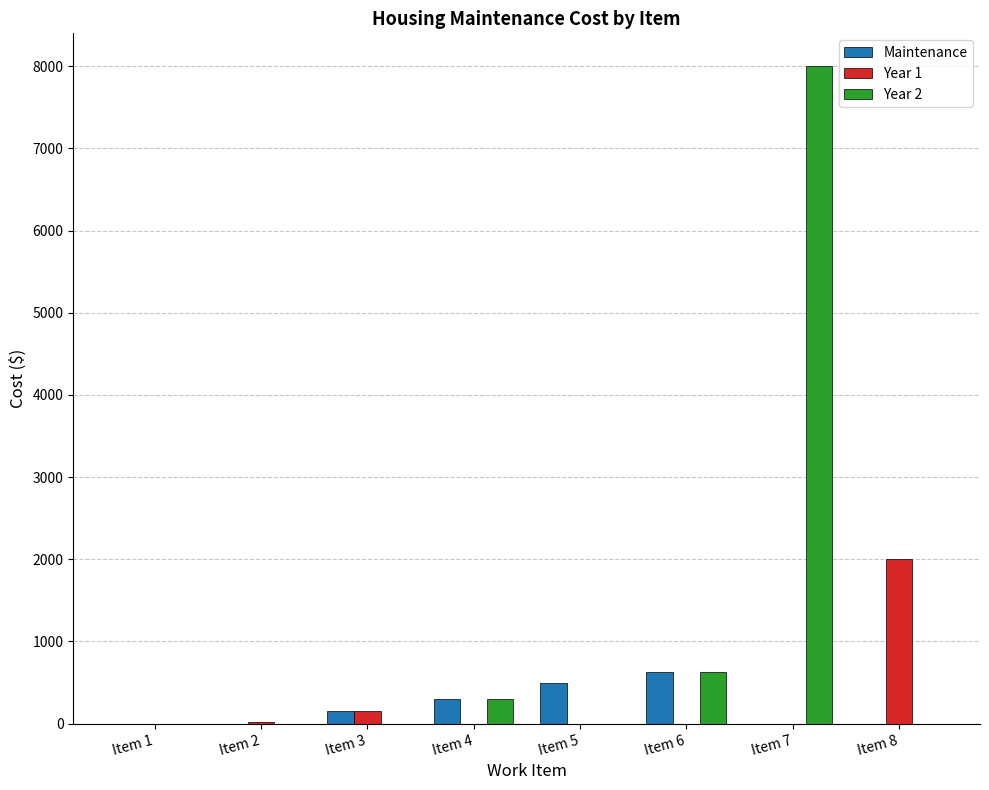

Which series has the largest total across all categories?

Year 2